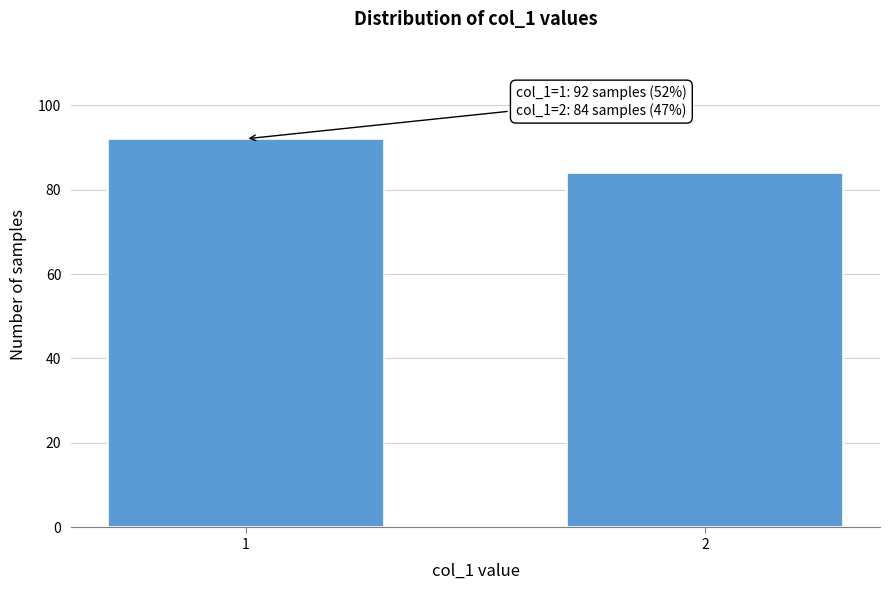

Reading left to right, extract all data points from this chart.

92	84